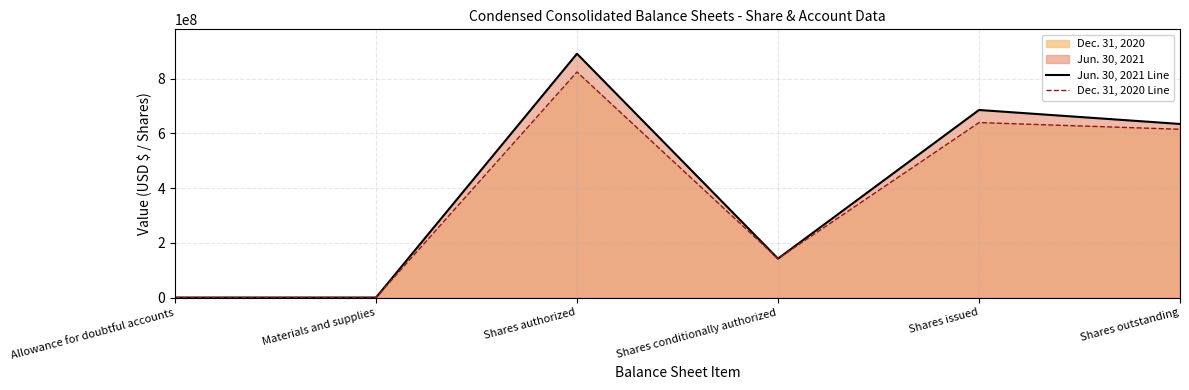

In Jun. 30, 2021 Line, how many points are higher than both neighbors (excluding endpoints)?

2